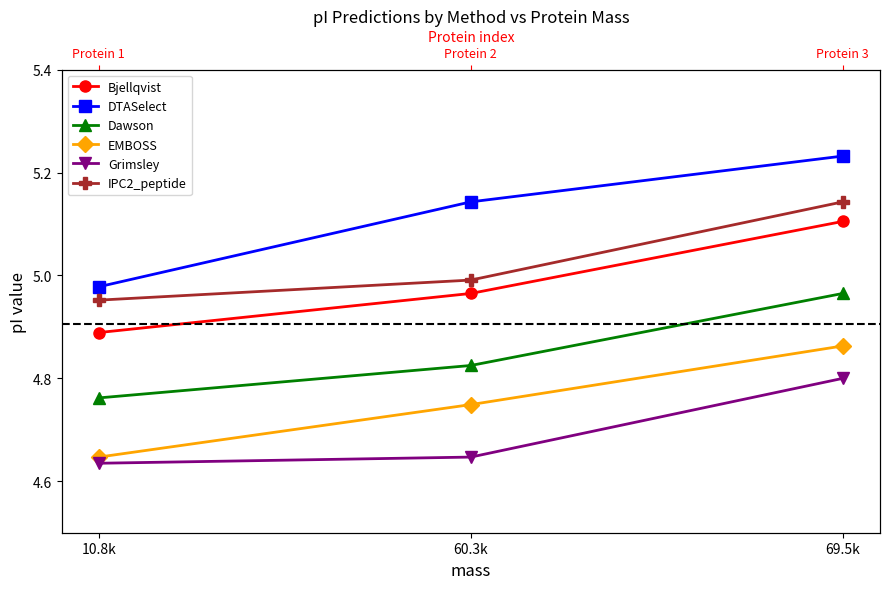

At which label is EMBOSS closest to 4?

10.8k